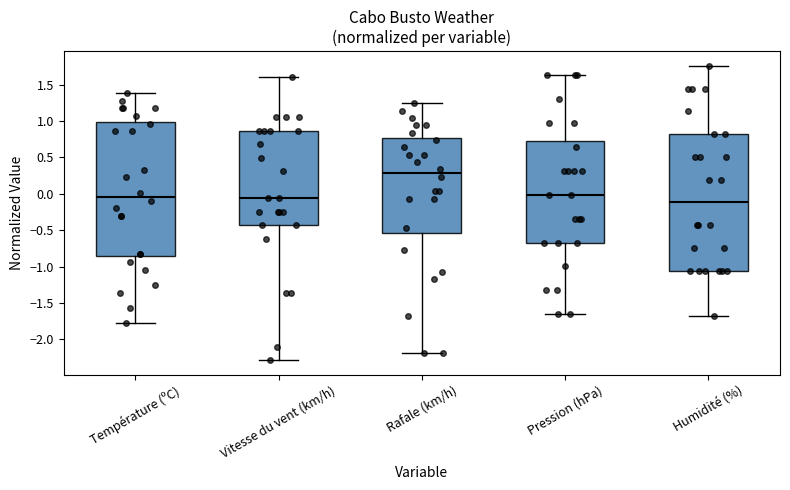

Reading left to right, transcribe this box plot: for each box, give where its median line is, the range the box spans, and where its two whiskers end, as read against the y-axis. The values are not printed on the chart, so give them approximately, as read against the axis.

Température (ºC): median -0.05, box -0.85 to 1.00, whiskers -1.80 to 1.40
Vitesse du vent (km/h): median -0.05, box -0.45 to 0.85, whiskers -2.30 to 1.60
Rafale (km/h): median 0.30, box -0.55 to 0.75, whiskers -2.20 to 1.25
Pression (hPa): median 0.00, box -0.65 to 0.70, whiskers -1.65 to 1.65
Humidité (%): median -0.10, box -1.05 to 0.80, whiskers -1.70 to 1.75